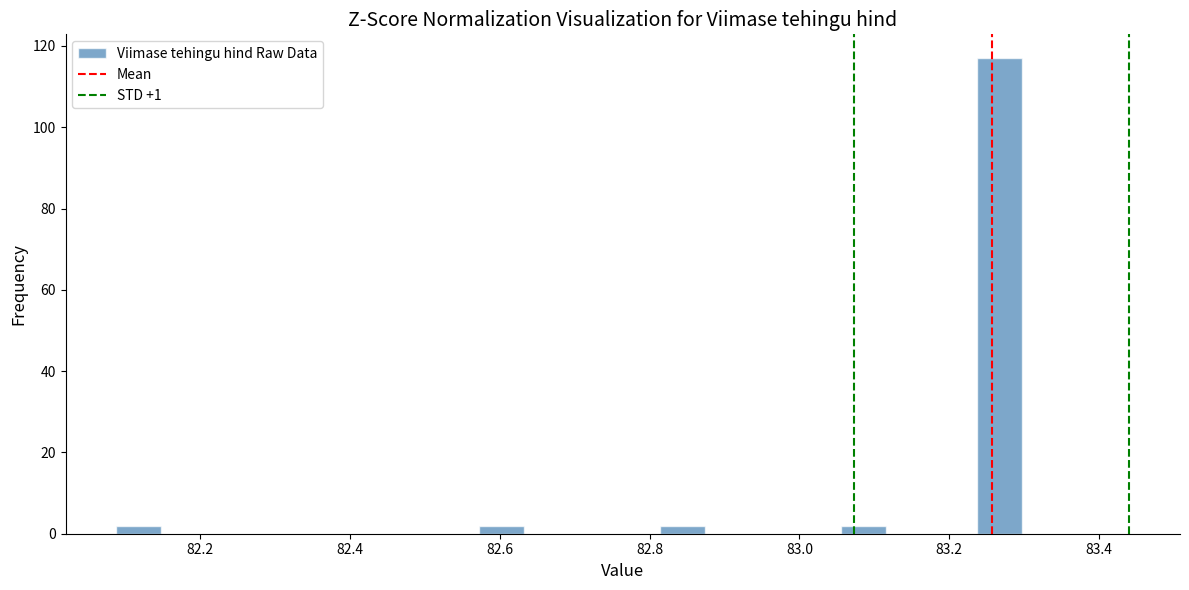

Read against the x-axis, roughly where is the centre of the tallest bar?

83.26